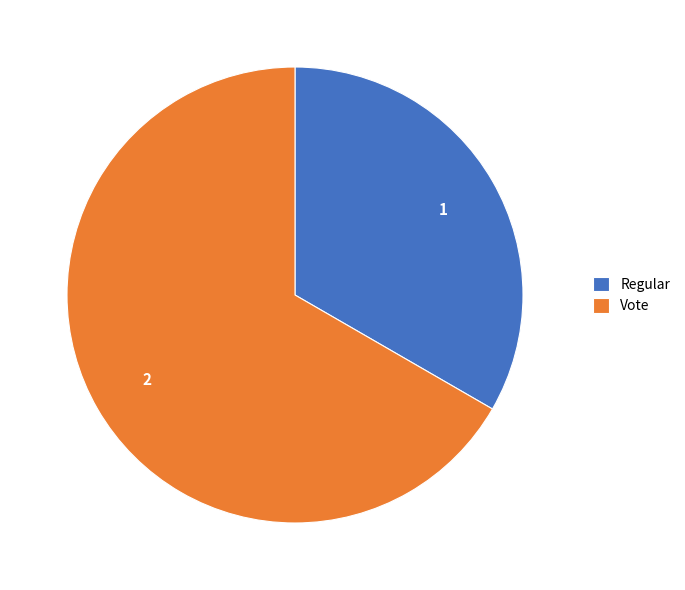

Is it true that Regular is 33% of the pie?

True